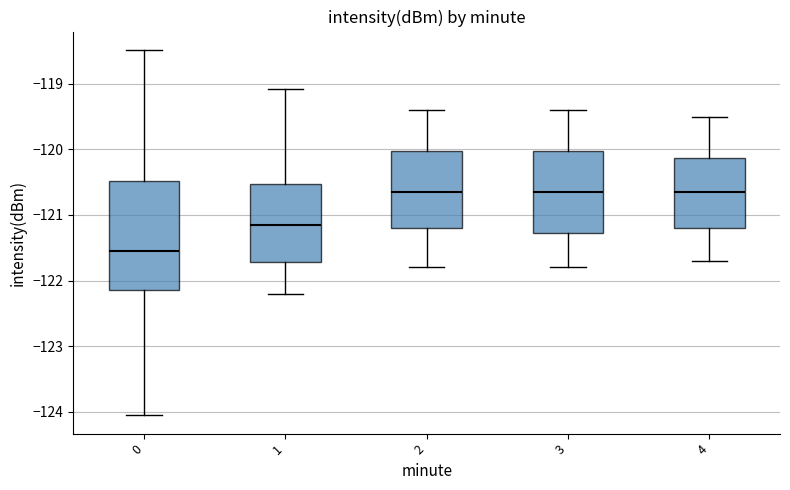

Reading left to right, read every box against the y-axis: the position of its median line, the range the box covers, and the ends of its whiskers. The values are not printed on the chart, so give them approximately, as read against the axis.

0: median -121.5, box -122.1 to -120.5, whiskers -124.1 to -118.5
1: median -121.1, box -121.7 to -120.5, whiskers -122.2 to -119.1
2: median -120.6, box -121.2 to -120.0, whiskers -121.8 to -119.4
3: median -120.6, box -121.3 to -120.0, whiskers -121.8 to -119.4
4: median -120.6, box -121.2 to -120.1, whiskers -121.7 to -119.5